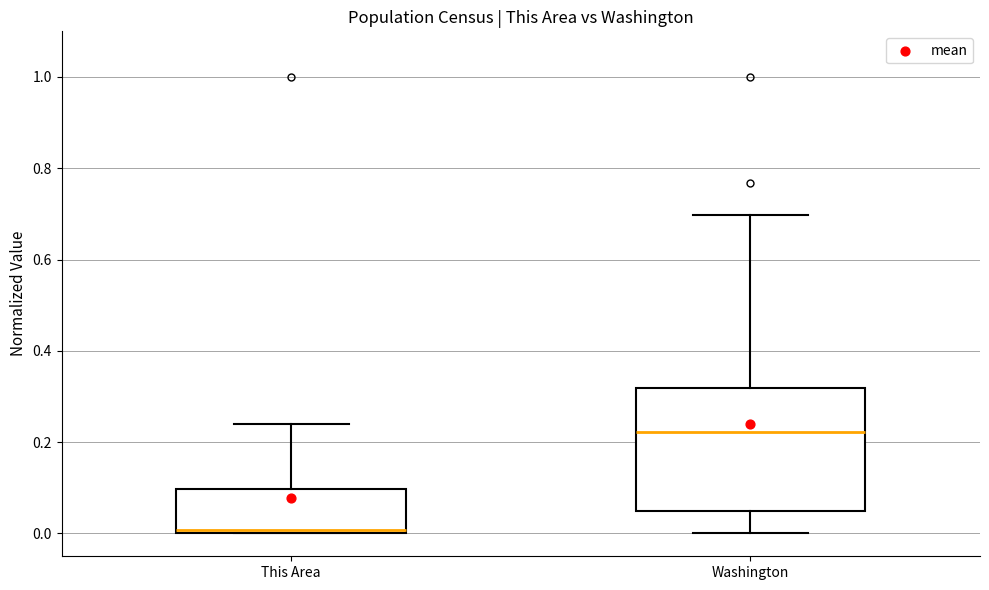

Reading left to right, transcribe this box plot: for each box, give where its median line is, the range the box spans, and where its two whiskers end, as read against the y-axis. The values are not printed on the chart, so give them approximately, as read against the axis.

This Area: median 0.00 (just above the box's lower edge), box 0.00 to 0.10, whiskers 0.00 to 0.24
Washington: median 0.22, box 0.04 to 0.32, whiskers 0.00 to 0.70